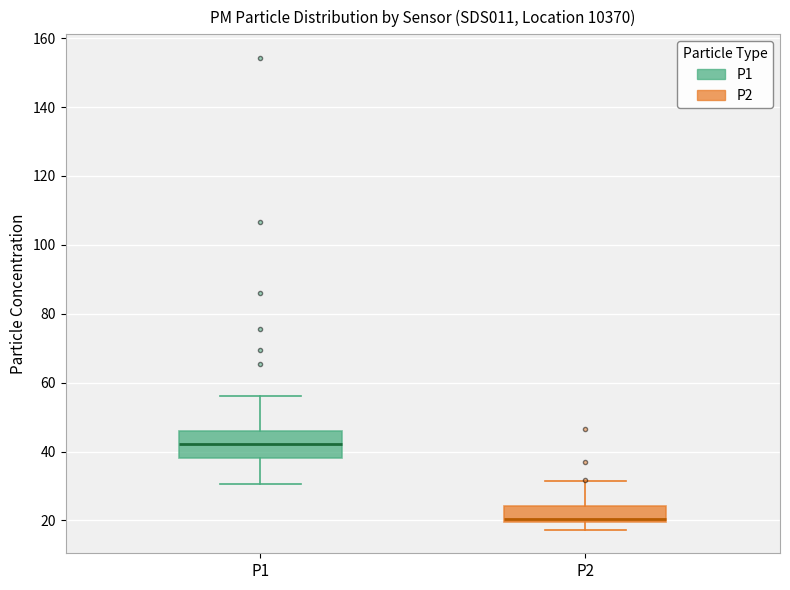

Reading left to right, read every box against the y-axis: the position of its median line, the range the box covers, and the ends of its whiskers. The values are not printed on the chart, so give them approximately, as read against the axis.

P1: median 42, box 38 to 46, whiskers 30 to 56
P2: median 20 (just above the box's lower edge), box 20 to 24, whiskers 18 to 32